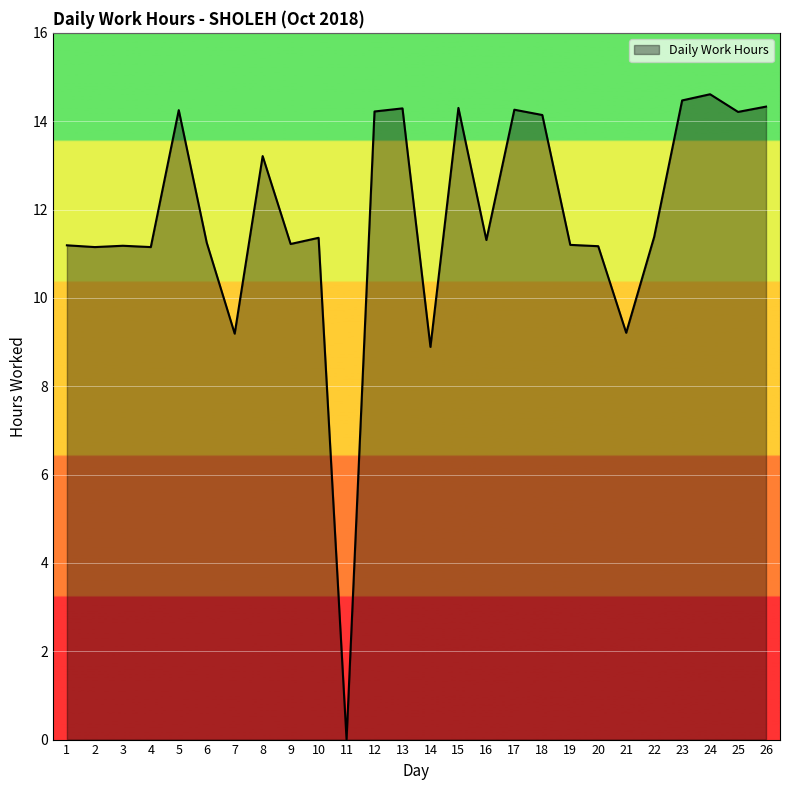

What is the difference between the maximum and minimum values?

14.6